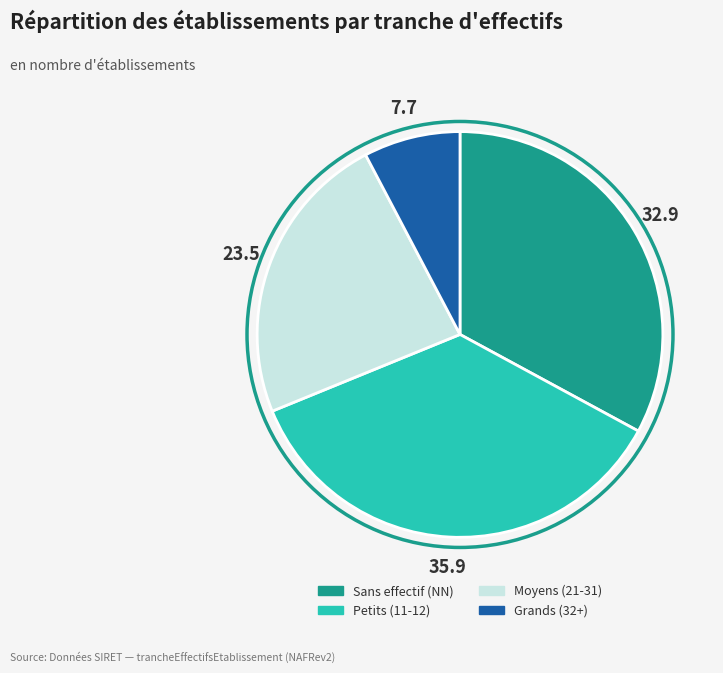

Does any single category account for the majority?

No